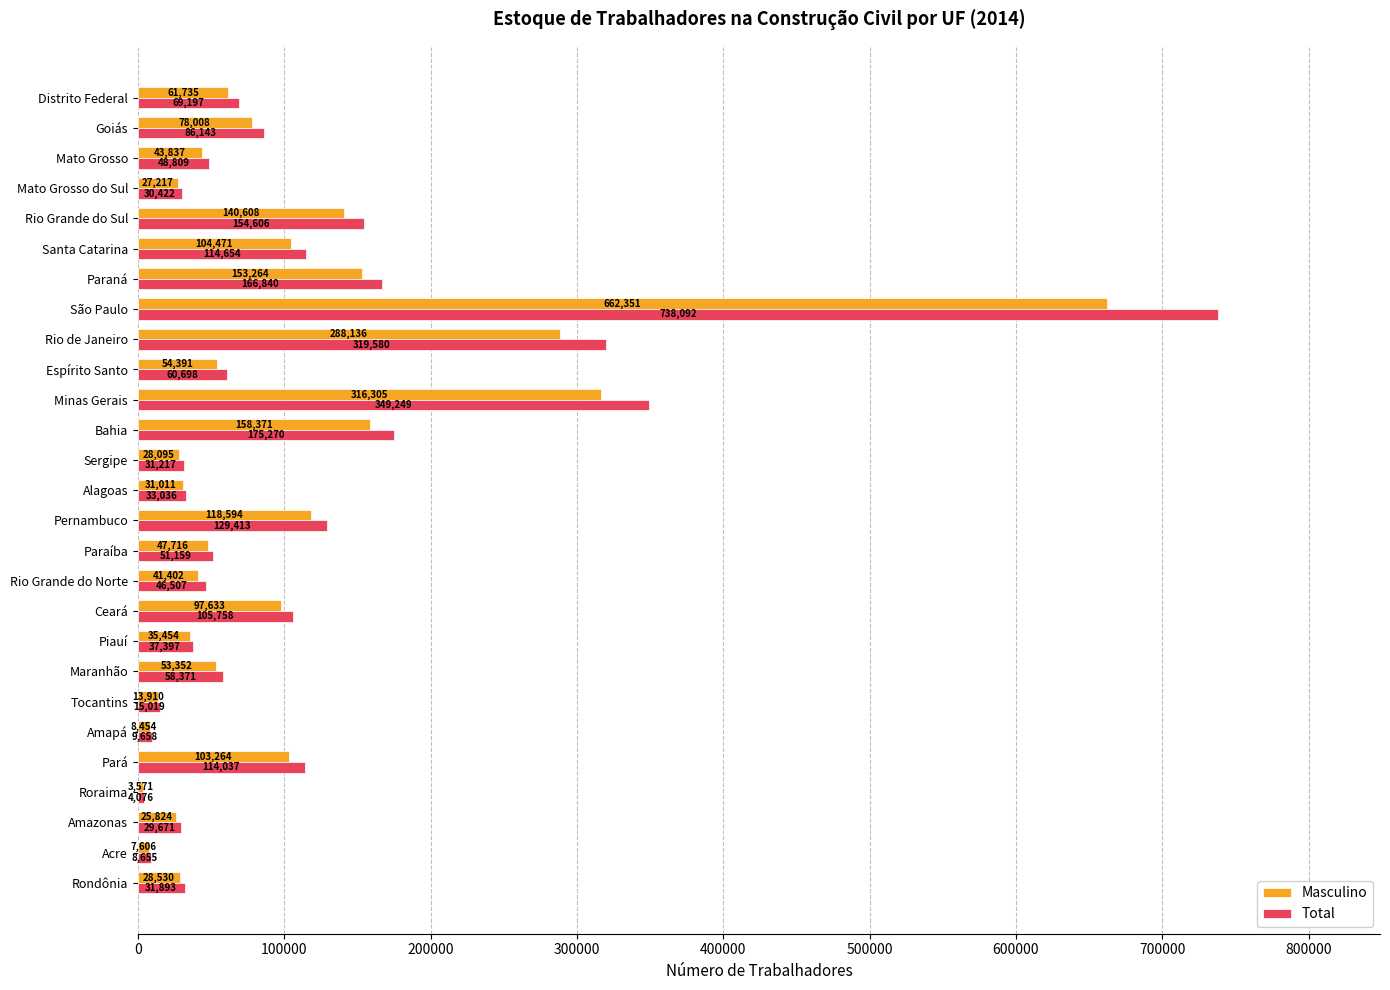

What is the approximate value of Masculino at Amapá?

8454